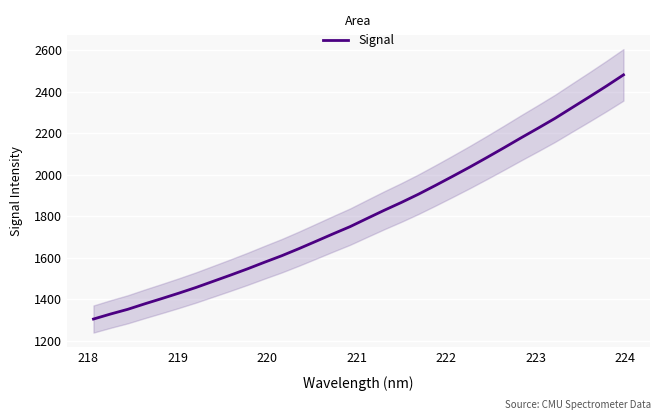

Does the chart display data point markers on the line(s)?

No